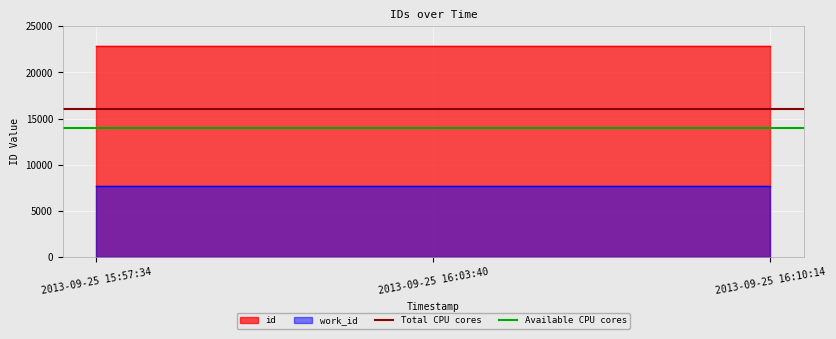

What is the value of the Available CPU cores point at the 1st from the left?

14000